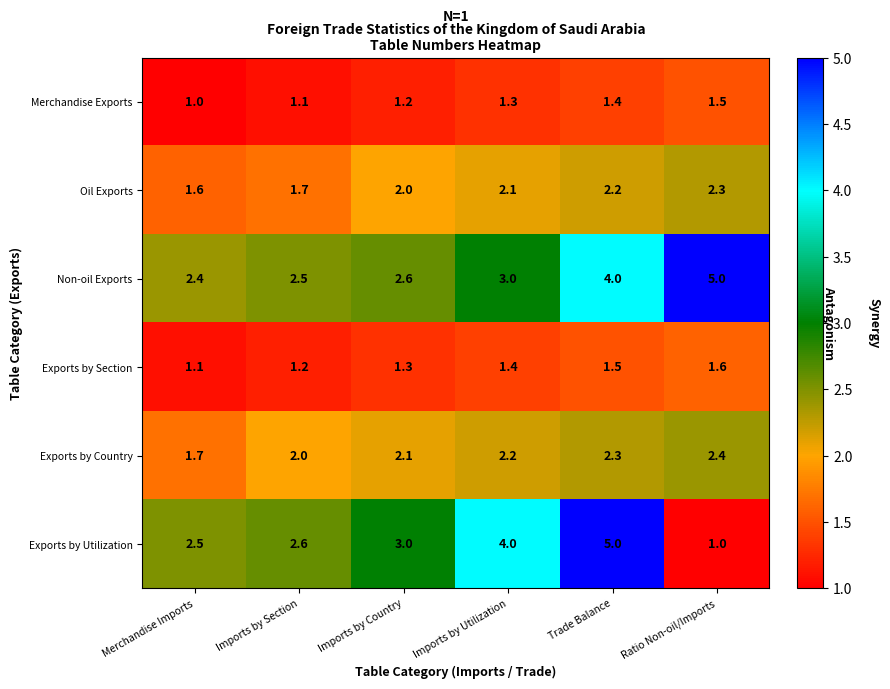

The Exports by Country series shows 2.0 at Imports by Section. True or false?

True